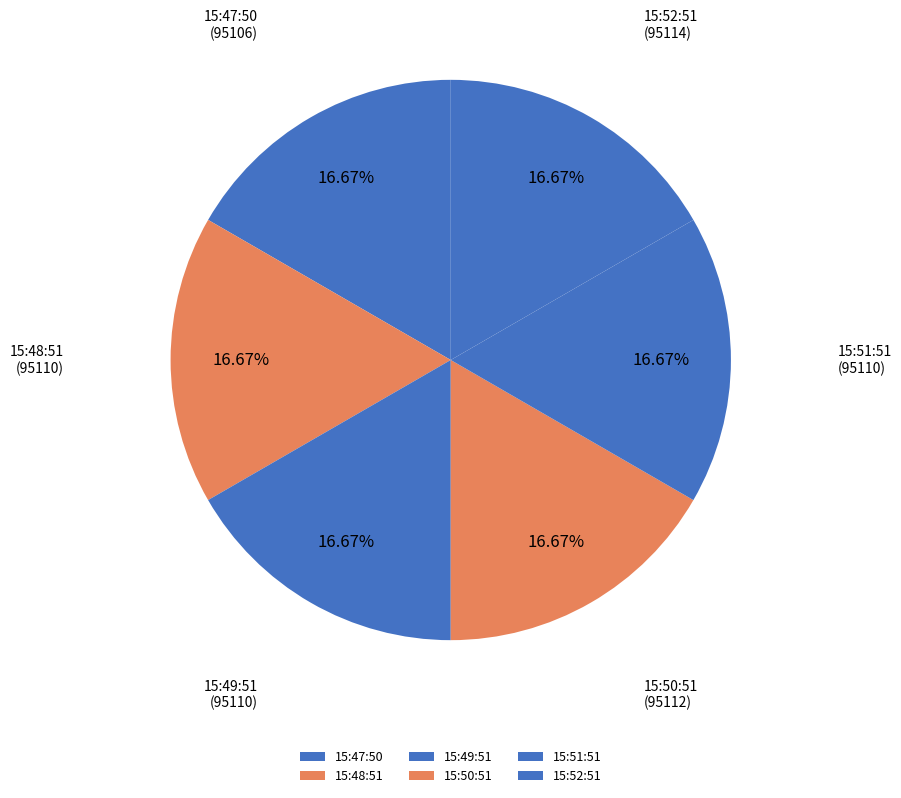

Is the sum of 15:49:51 and 15:52:51 greater than half?

No